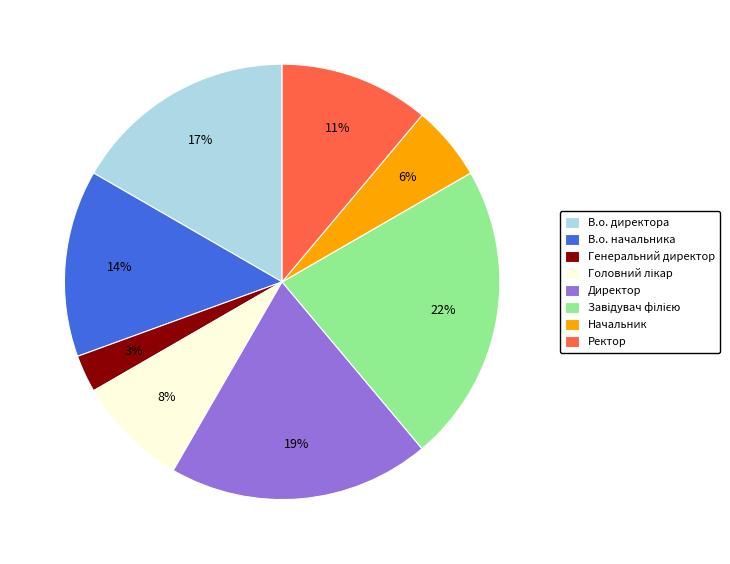

To the nearest percent, what is the difference between the largest and smallest slice percentages?

19%